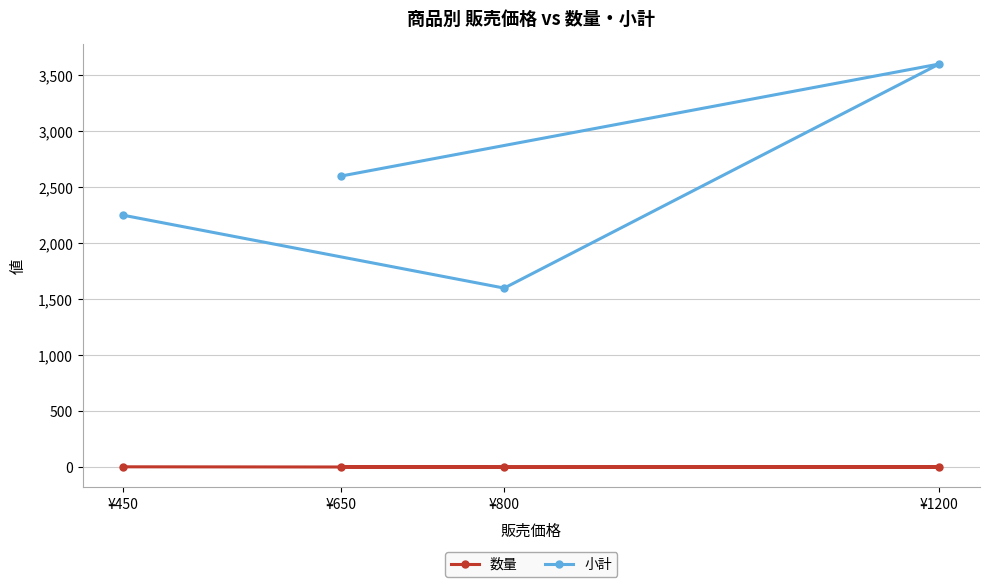

Which series changed the most between ¥1200 and ¥650?

小計